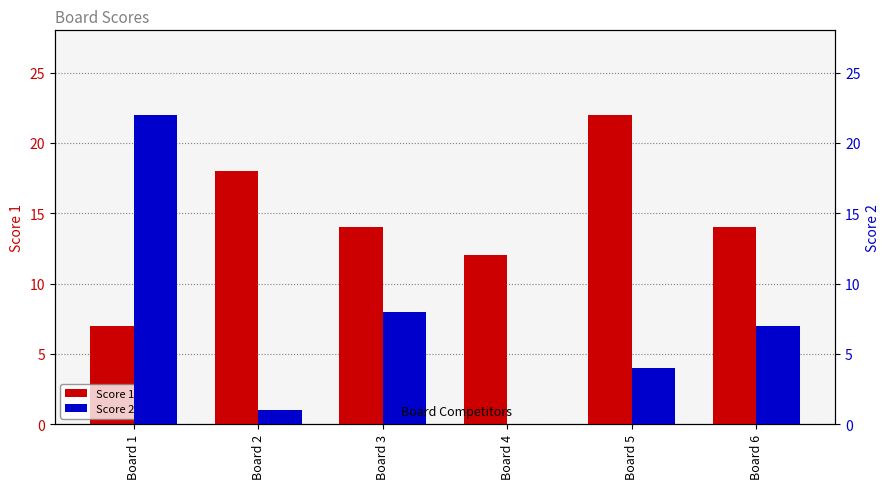

Which series has the largest range (max minus min)?

Score 2